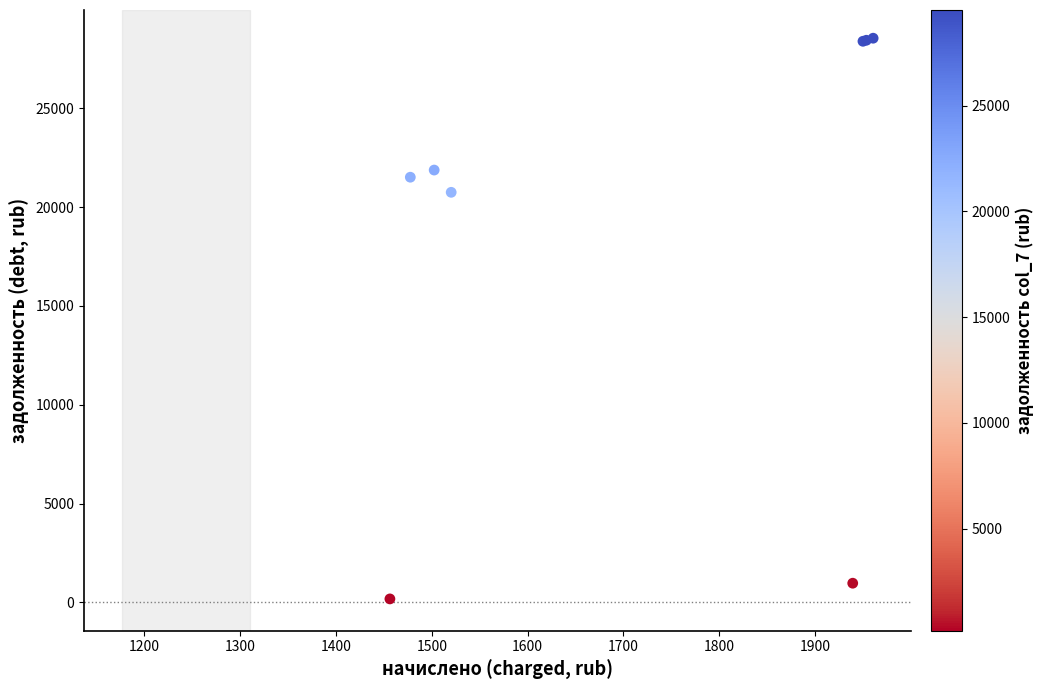

What Y value in the scatter plot is closest to 14359?

20746.4